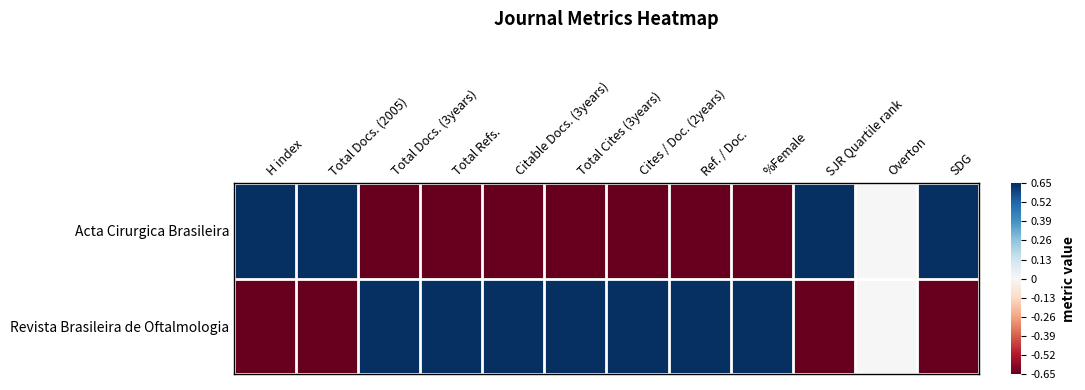

Rank the series at SJR Quartile rank from highest to lowest value.

Acta Cirurgica Brasileira, Revista Brasileira de Oftalmologia